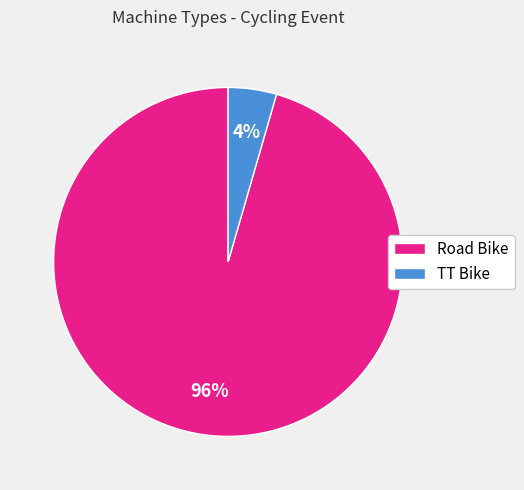

Which slice represents more than half of the pie?

Road Bike